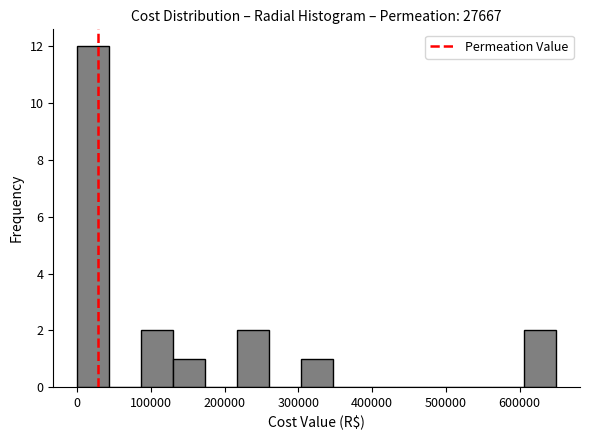

Which range on the x-axis has the tallest bar?

0 to 40000